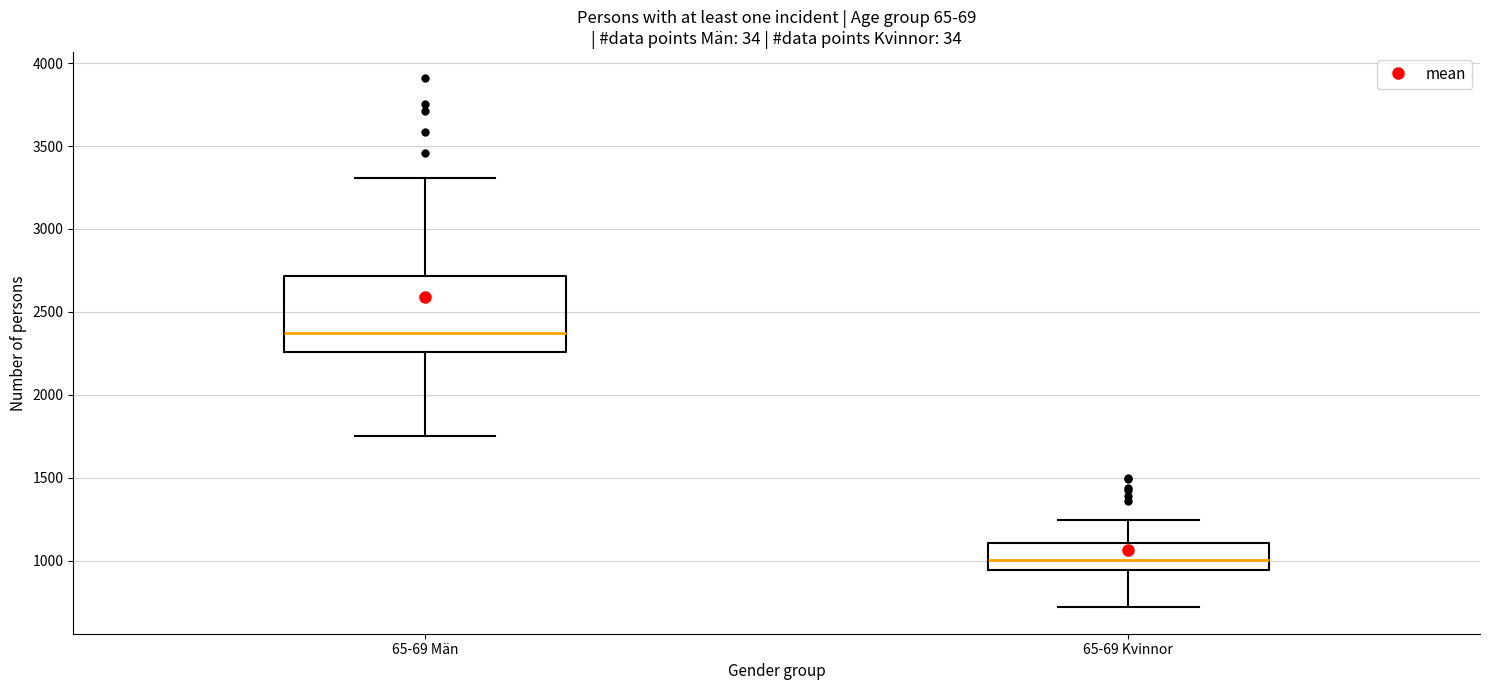

Where does the lower whisker of the box for 65-69 Kvinnor end on the y-axis? The values are not printed on the chart, so give them approximately, as read against the axis.

700